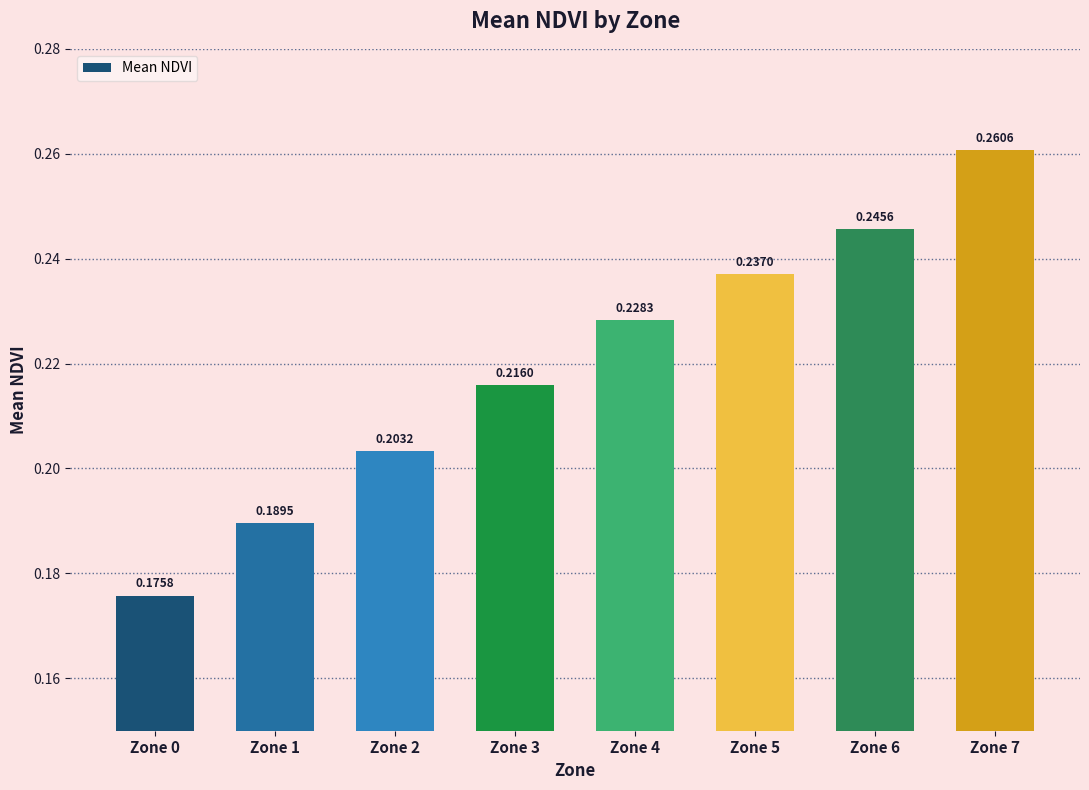

How many bars are there in total?

8